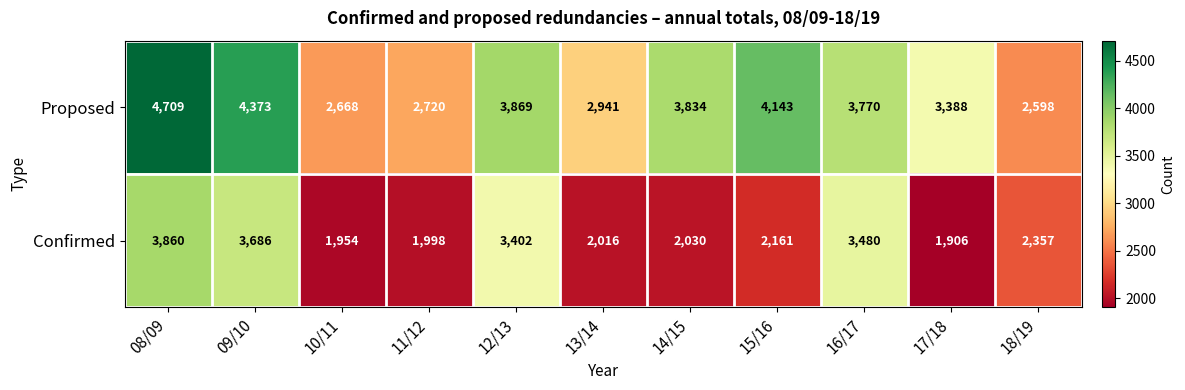

Rank the series by their average value, from lowest to highest.

Confirmed, Proposed